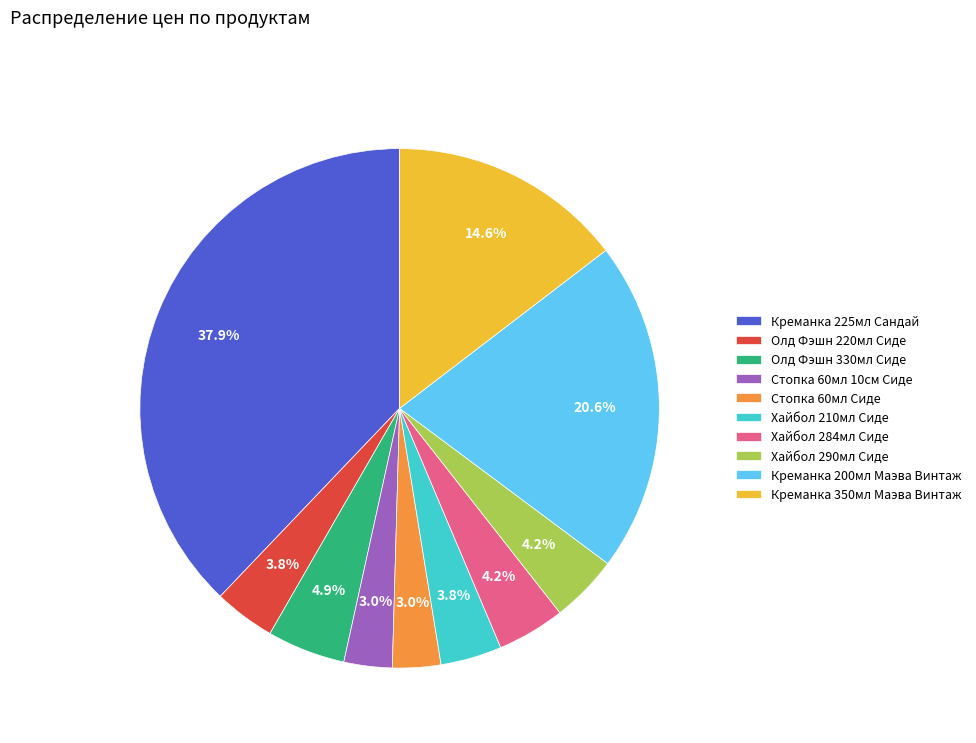

Does any single category account for the majority?

No